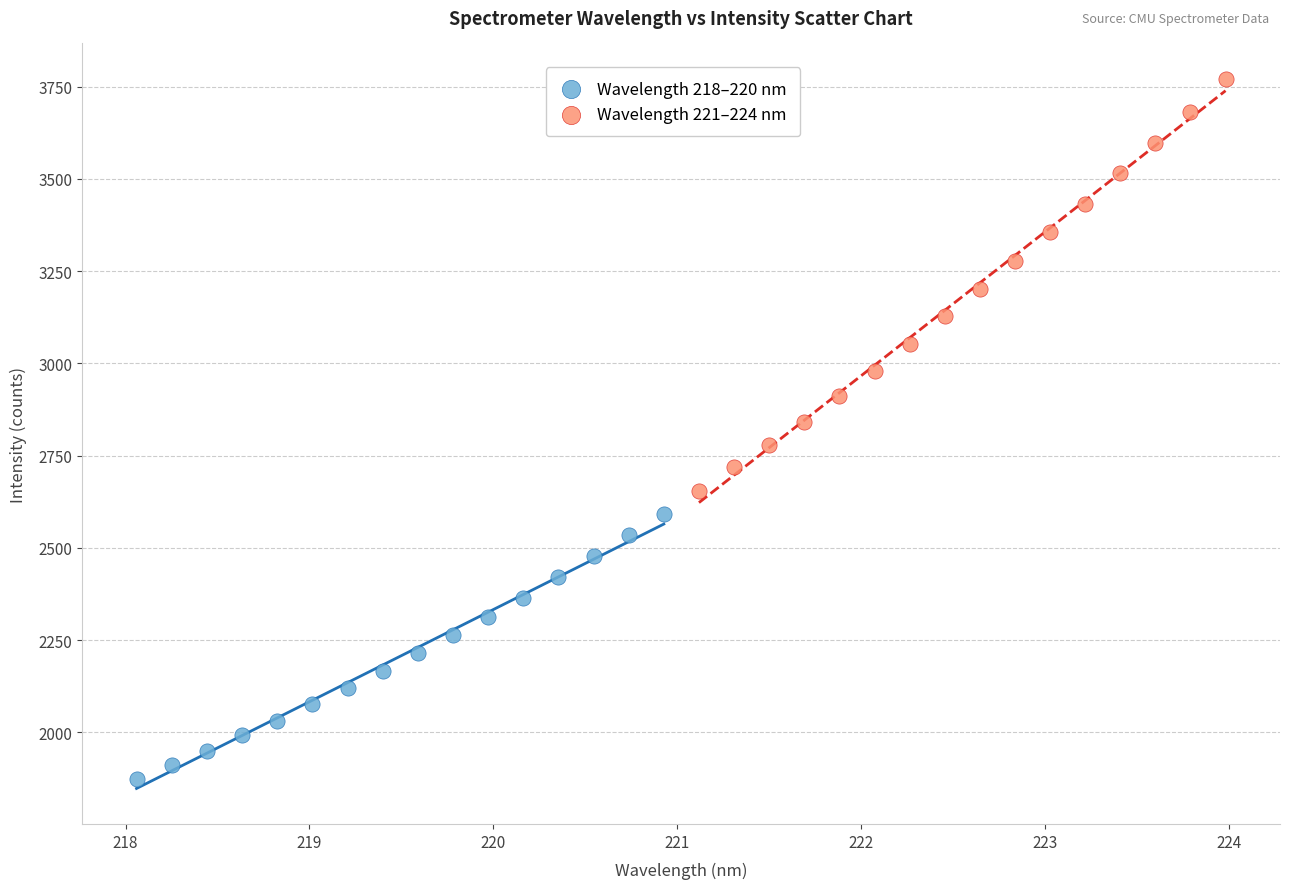

Which series has the widest spread of Y values?

Wavelength 221–224 nm